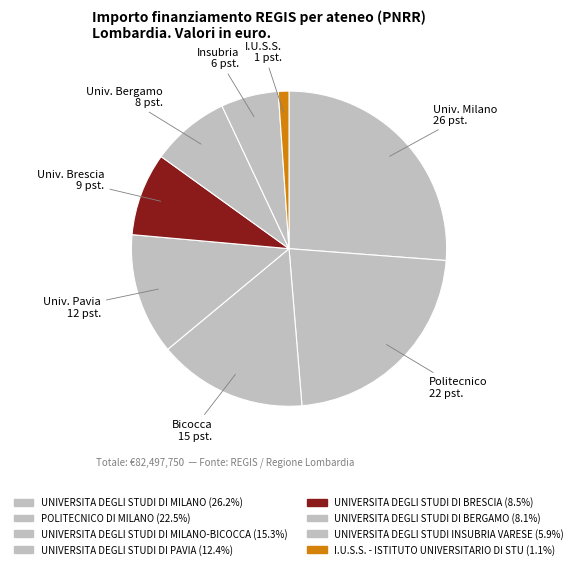

How many slices are in this pie chart?

8